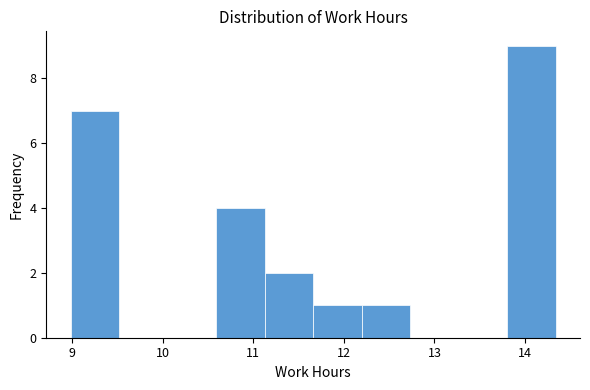

How tall is the bar that spans 9.0 to 9.5 on the x-axis? Neither the bar edges nor the heights are printed on the chart, so give them approximately, as read against the axes.

7